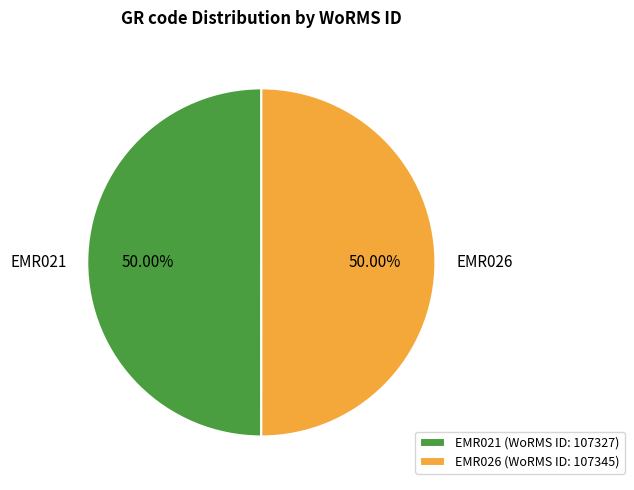

What is the ratio of the value at EMR021 to the value at EMR026?

1.0